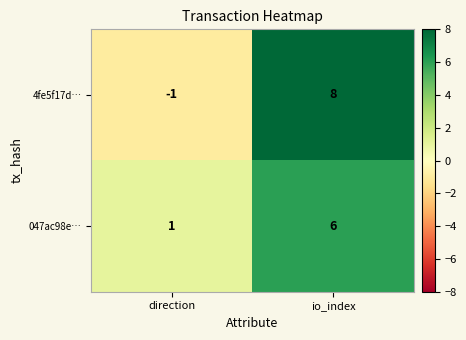

What value does the 047ac98e… series have at io_index?

6